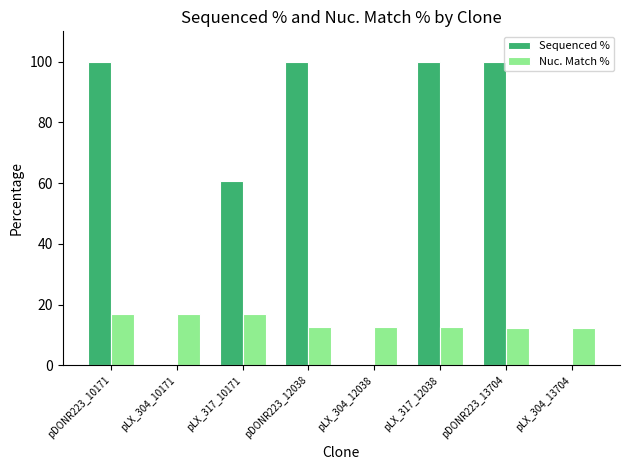

What is the sum of all Sequenced % values?

460.6